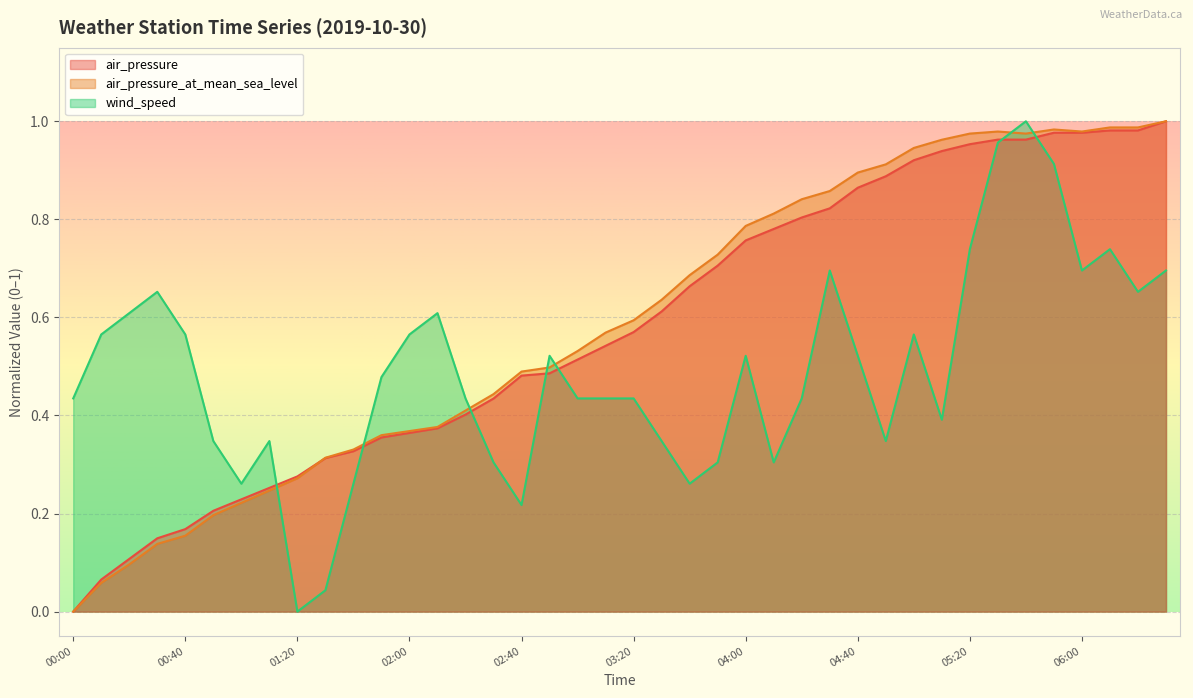

What is the value of the air_pressure_at_mean_sea_level point at the 39th from the left?

1.0